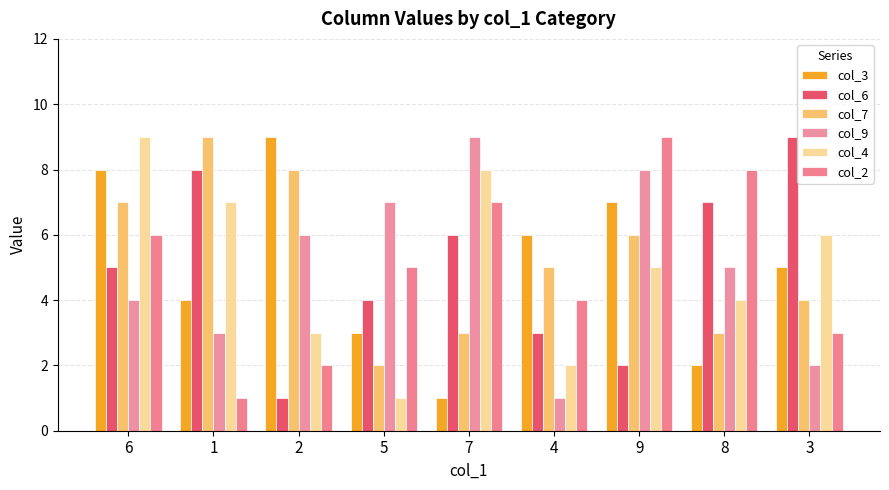

At which label does col_2 reach its peak?

9